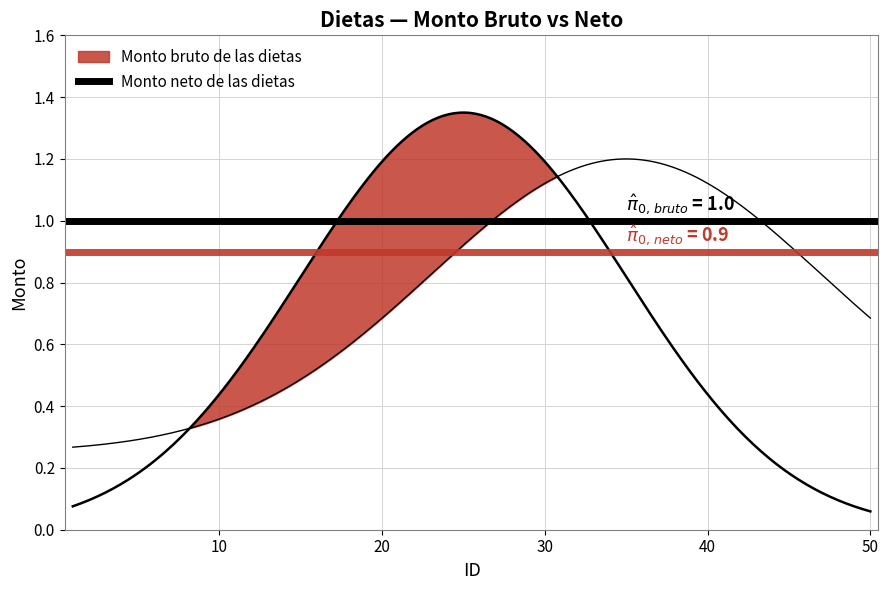

How many lines are shown in the chart?

2